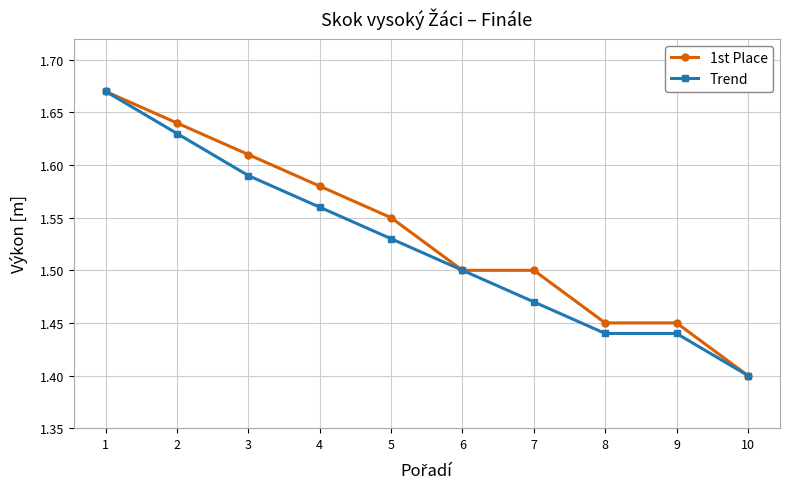

The Trend series shows 1.4 at 10. True or false?

True